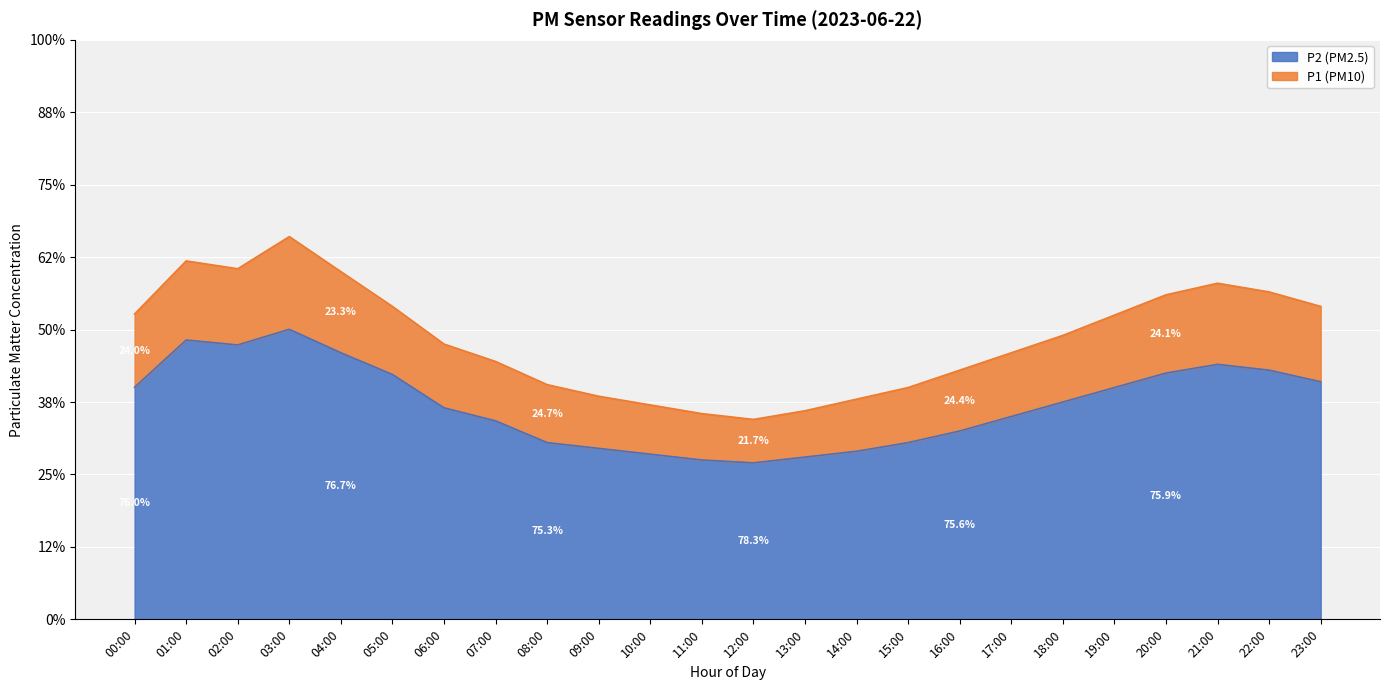

How many distinct data groups are displayed?

2